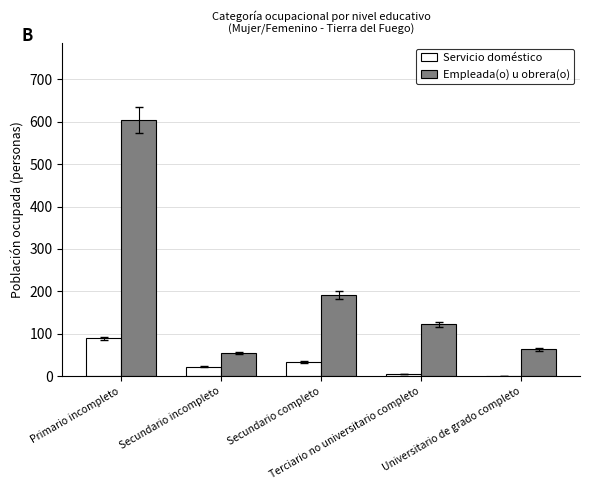

Which series has the widest spread of values?

Empleada(o) u obrera(o)